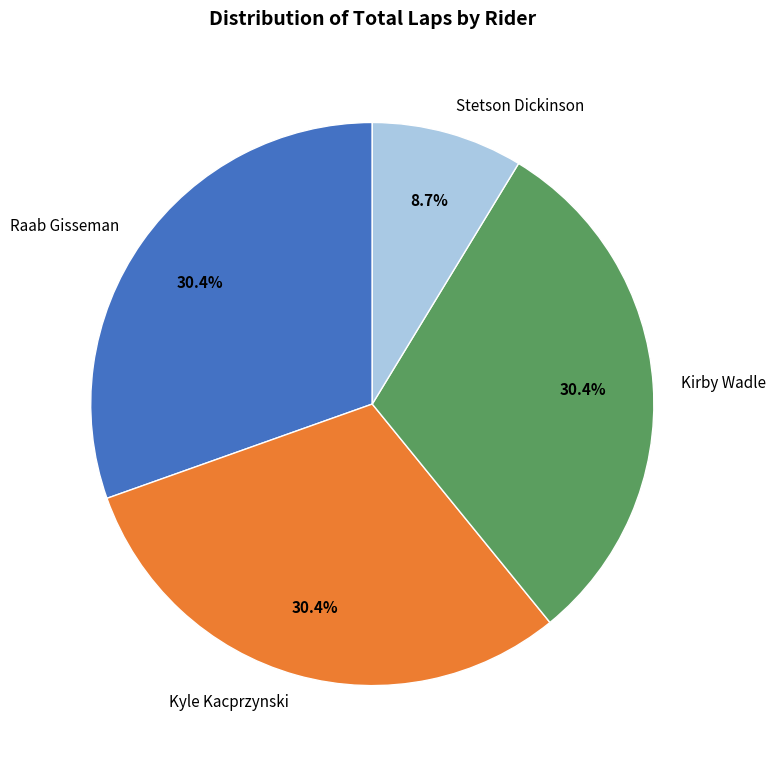

Is there a majority slice in this chart?

No